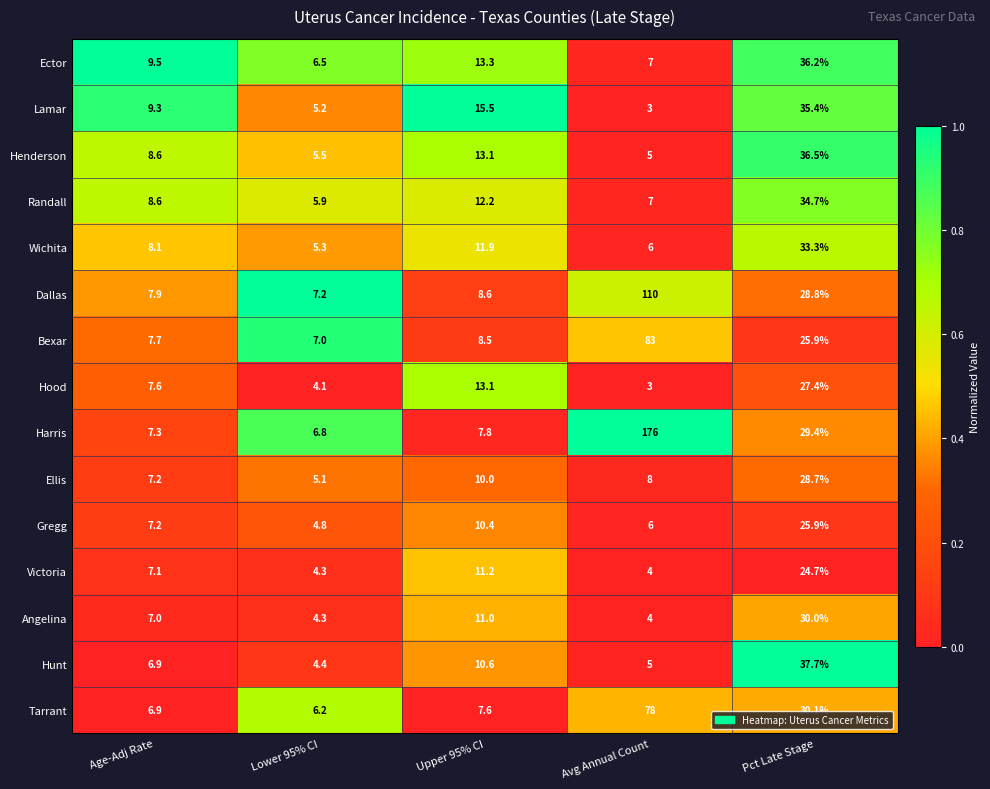

What is the difference between the highest and lowest values at Avg Annual Count?

173.0